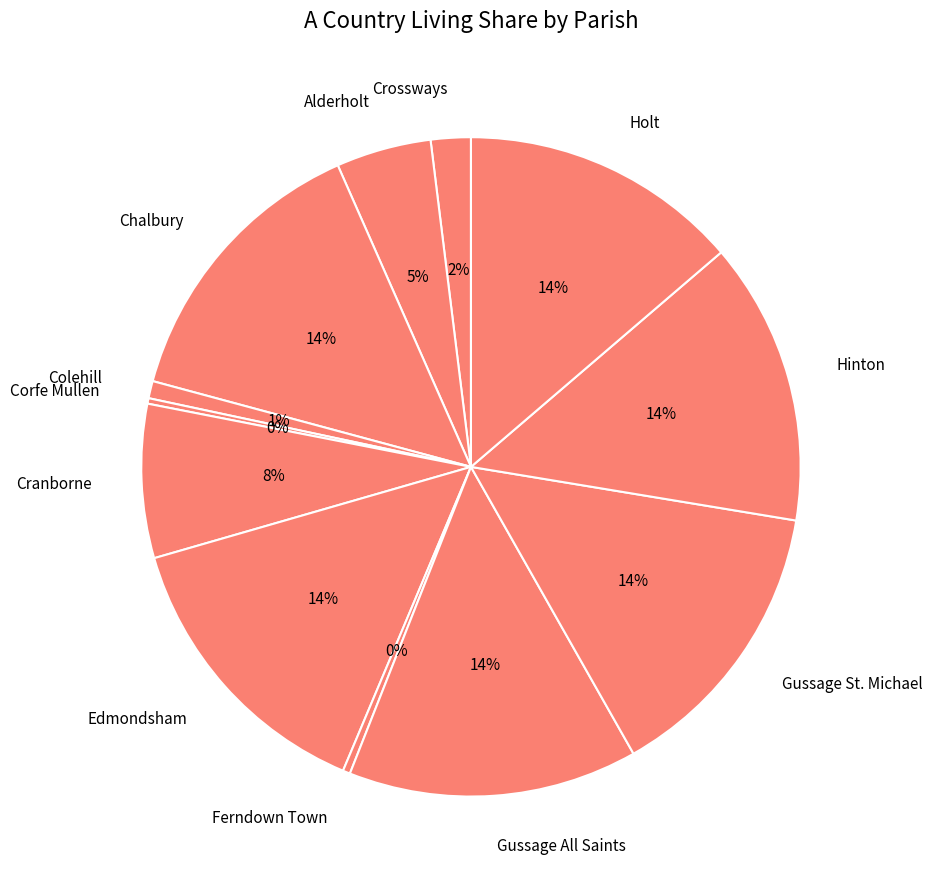

To the nearest percent, what portion does Cranborne represent?

8%